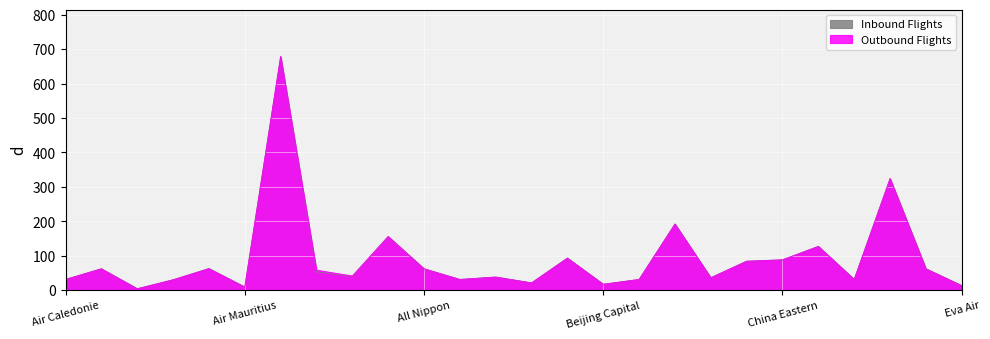

What is the smallest value displayed?

4